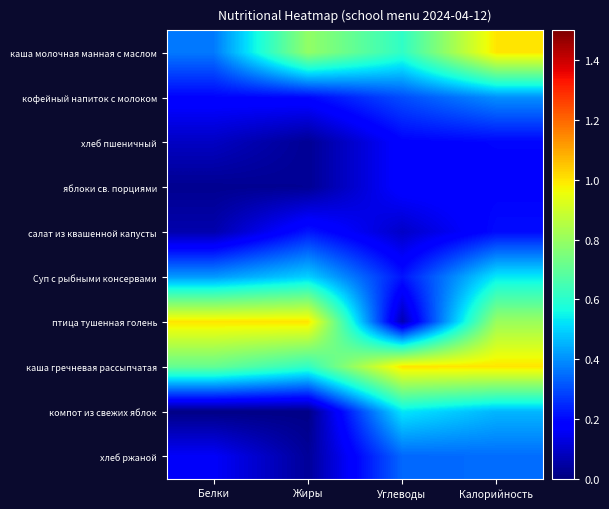

Which label corresponds to the largest value in the chart?

Калорийность